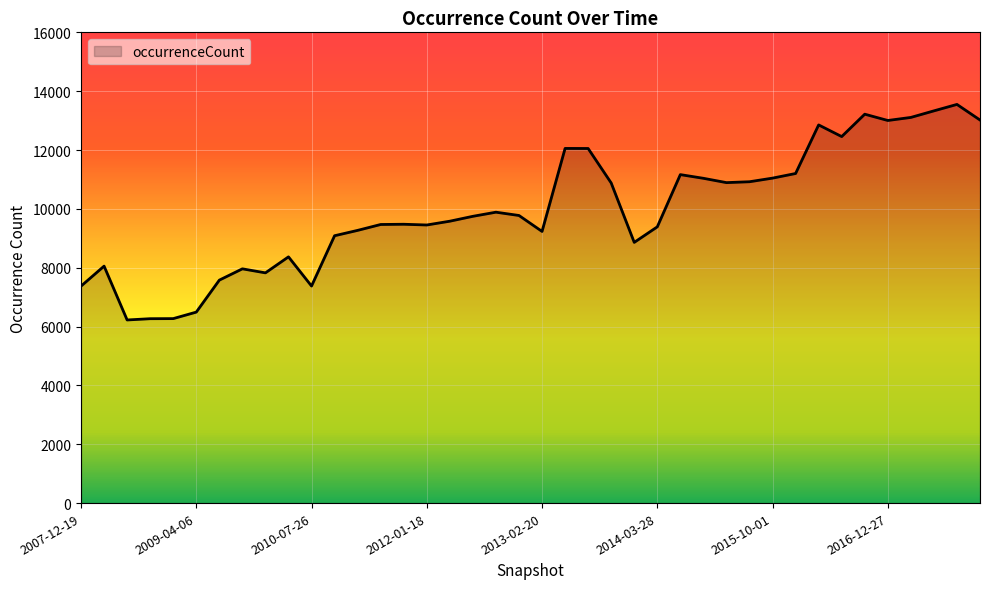

What is the greatest value displayed?

13550